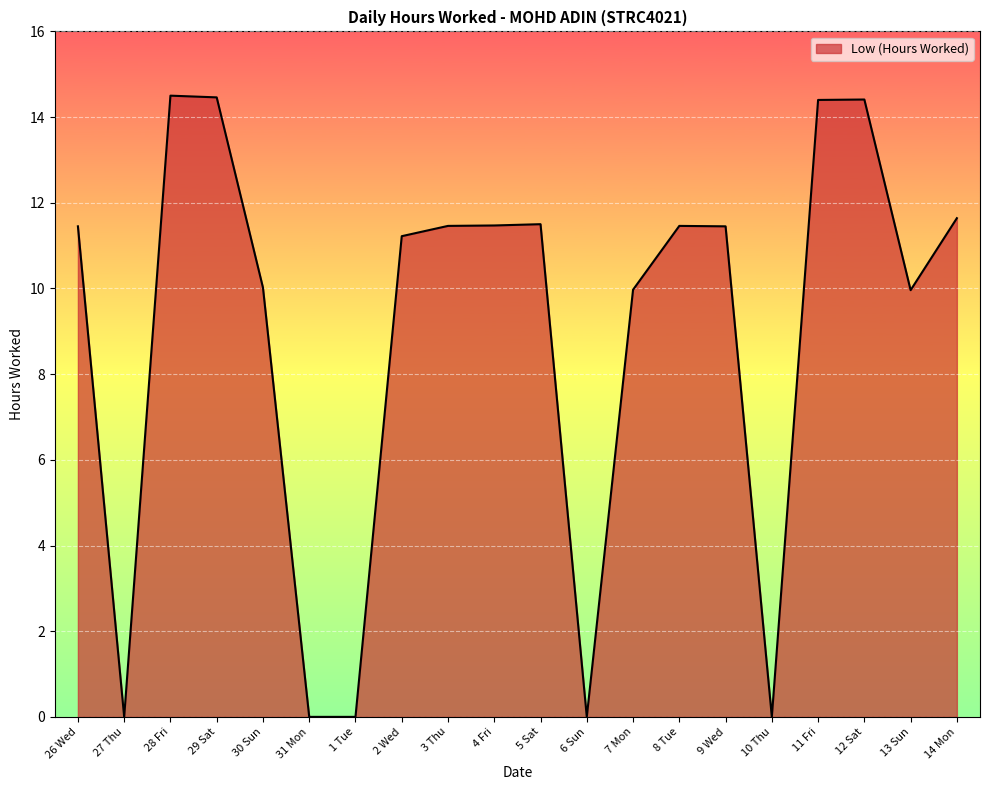

The value at 28 Fri is 14.5. True or false?

True